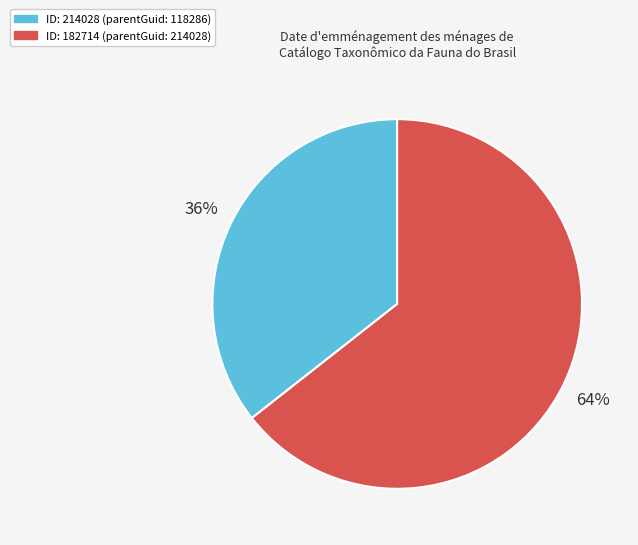

True or false: ID: 214028 (parentGuid: 118286) accounts for 42% of the total.

False